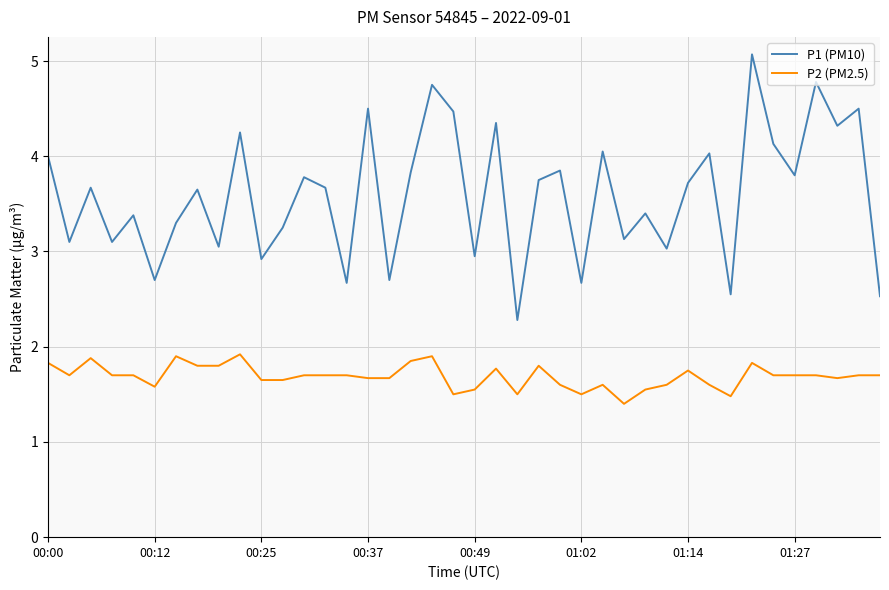

Which series has the largest range (max minus min)?

P1 (PM10)